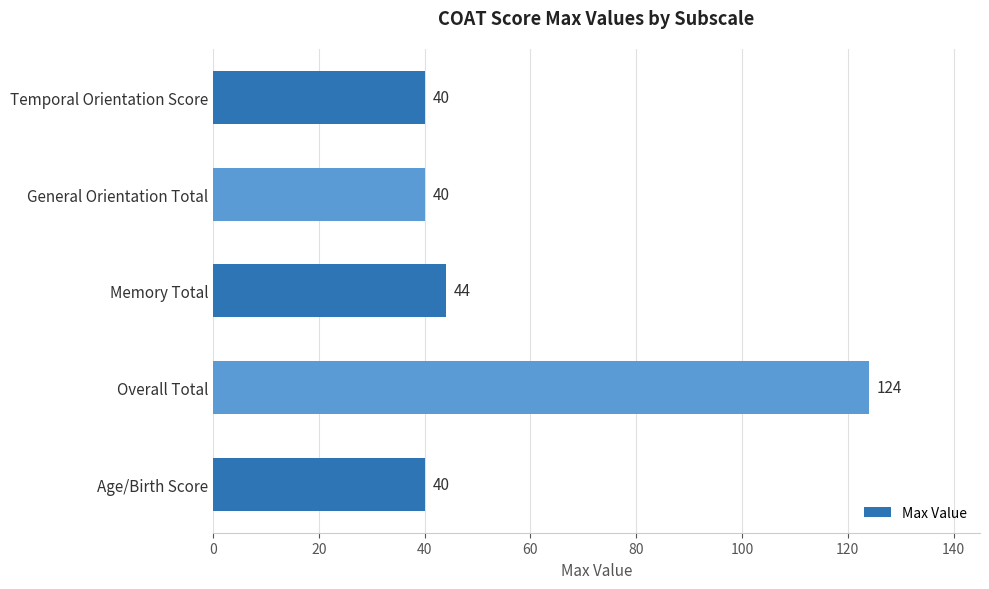

What is the difference between the values at Overall Total and Memory Total?

80